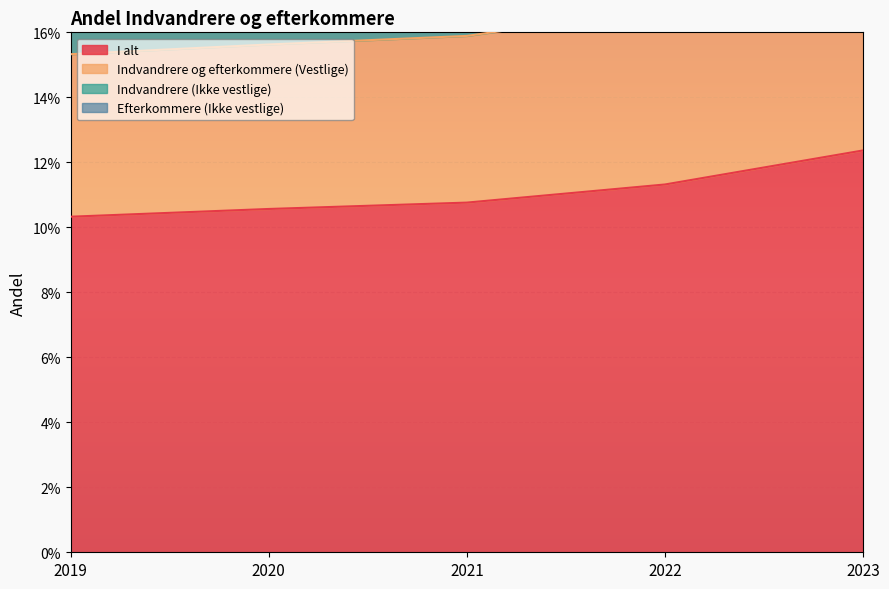

The I alt series shows 0.0 at 2021. True or false?

False